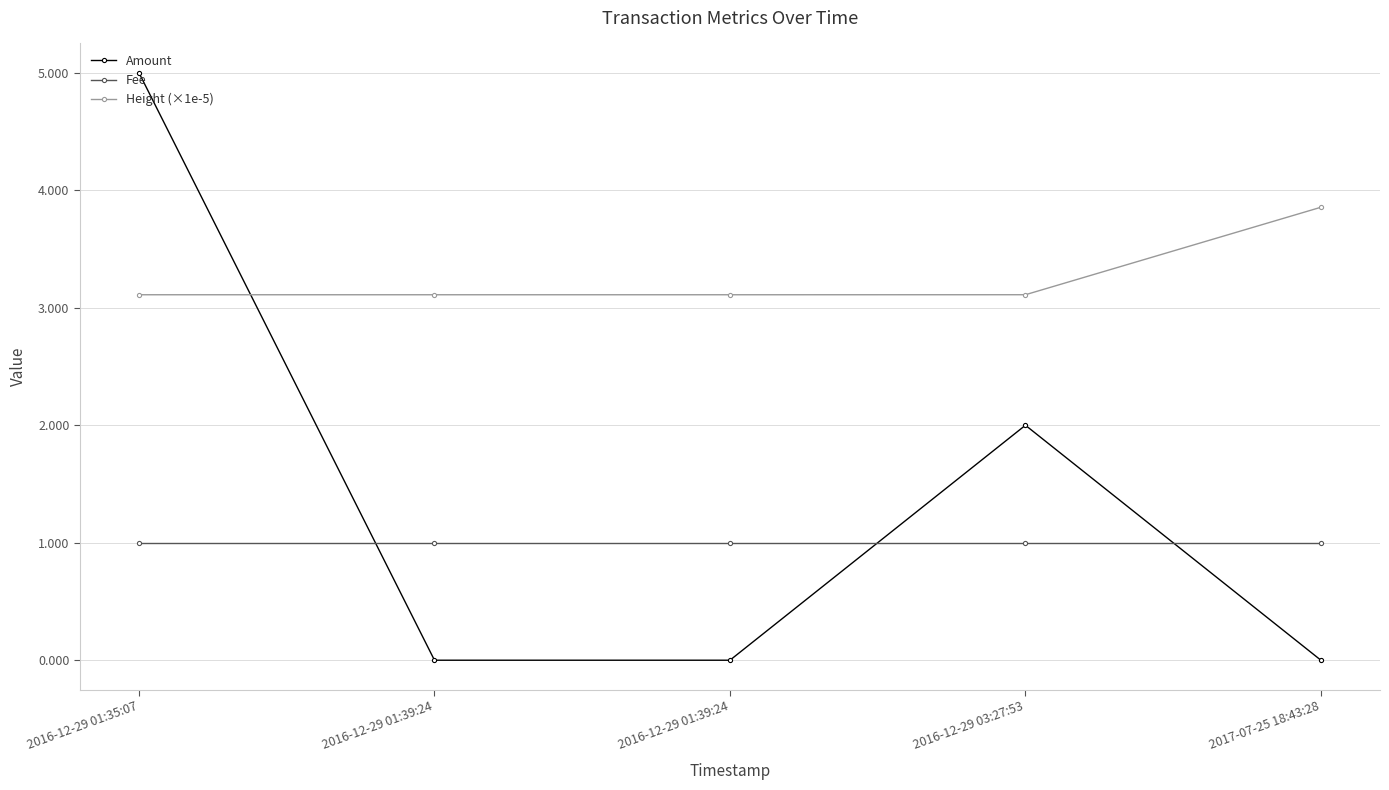

How many lines are shown in the chart?

3